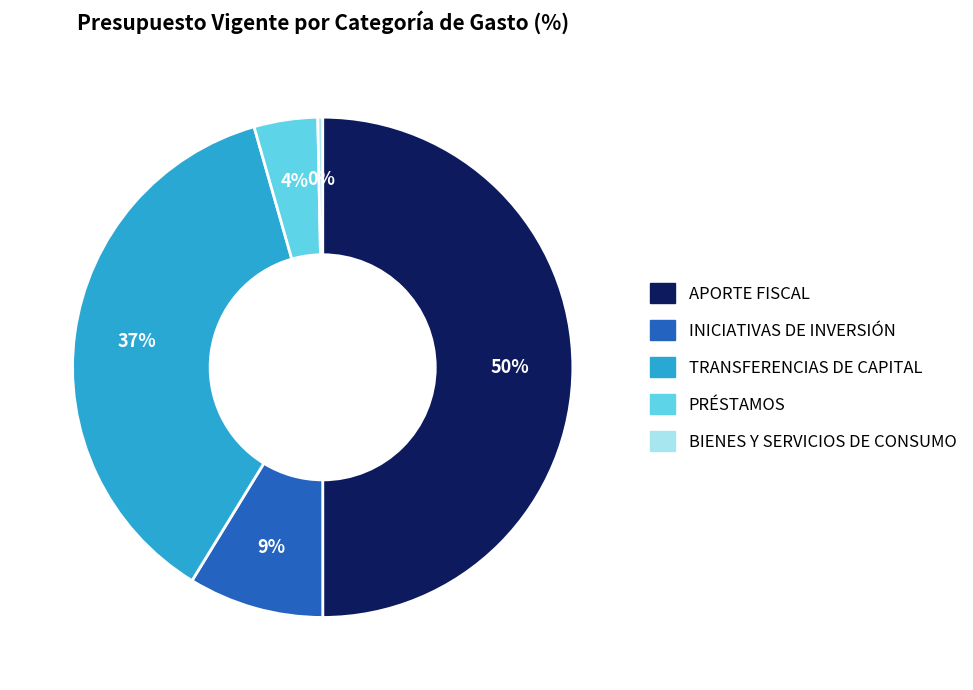

True or false: TRANSFERENCIAS DE CAPITAL accounts for 46% of the total.

False